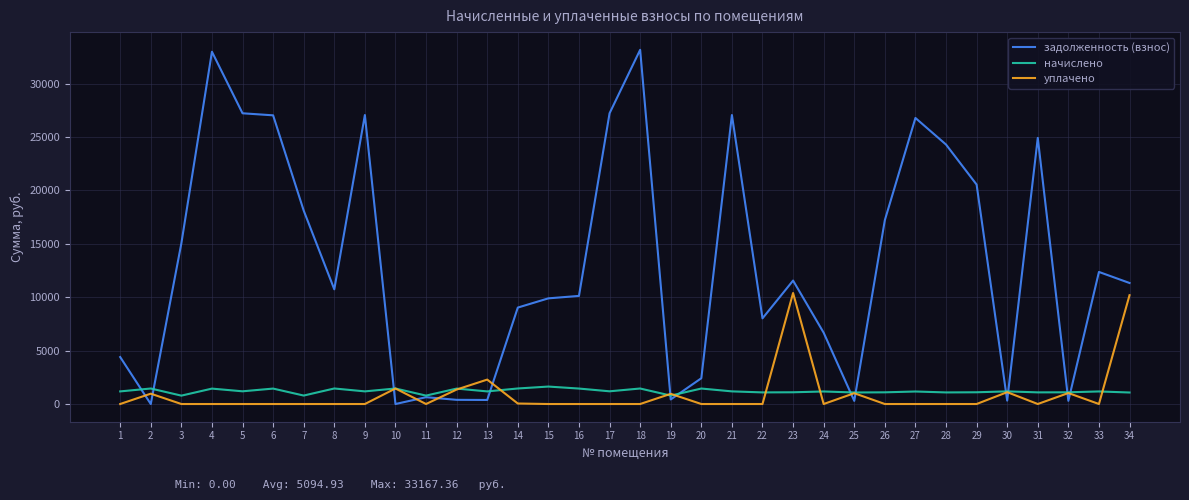

The уплачено series shows -3279.8 at 28. True or false?

False